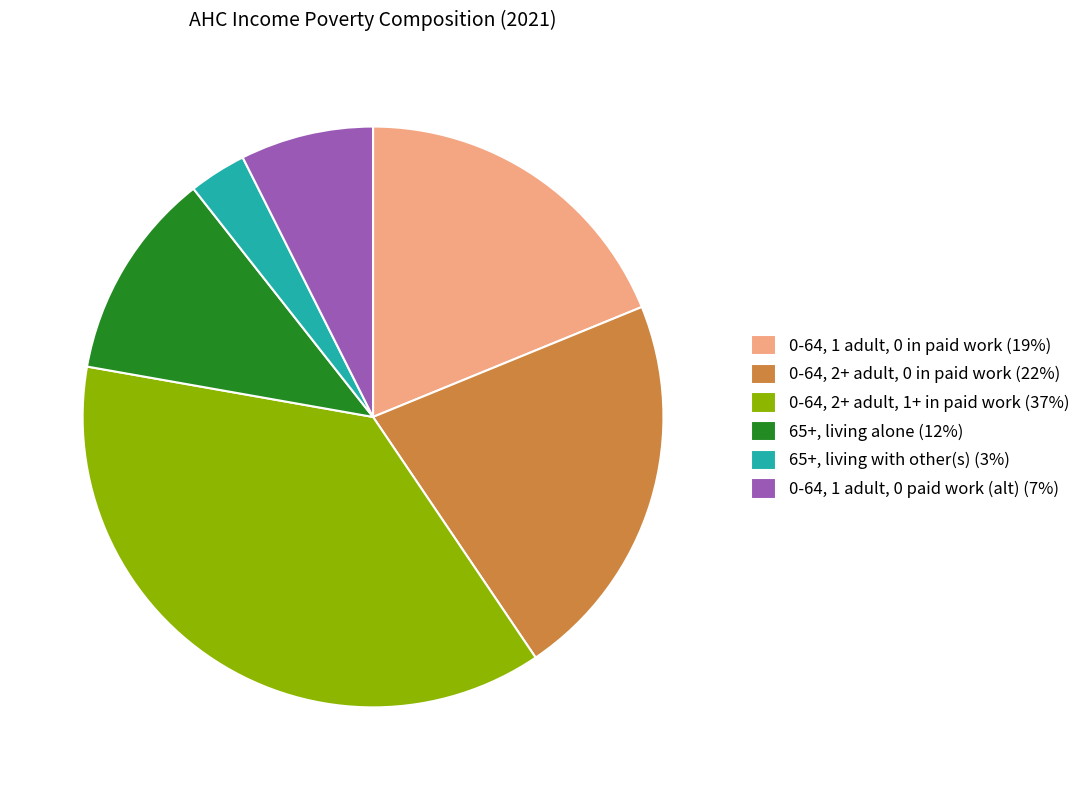

How many segments does this pie chart have?

6